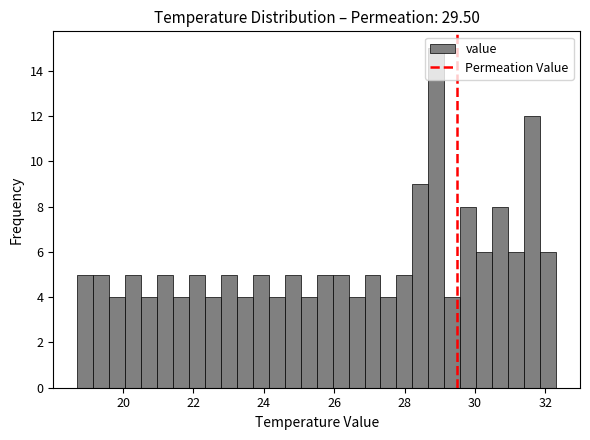

Read against the x-axis, roughly where is the centre of the tallest bar?

29.0